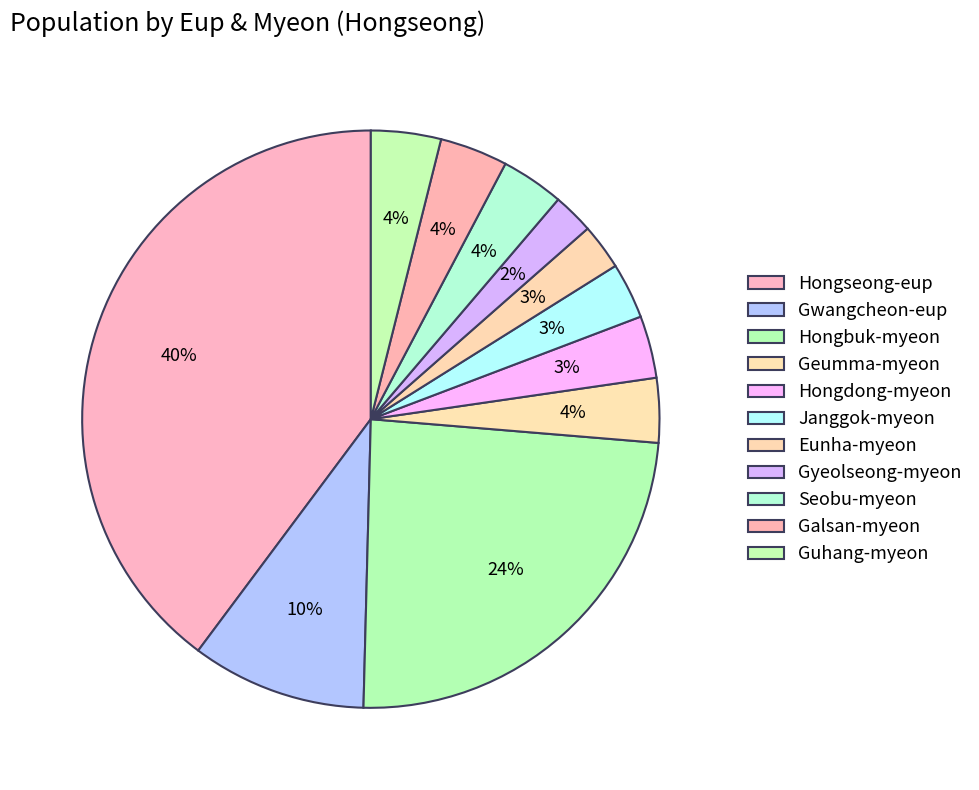

Does any single category account for the majority?

No